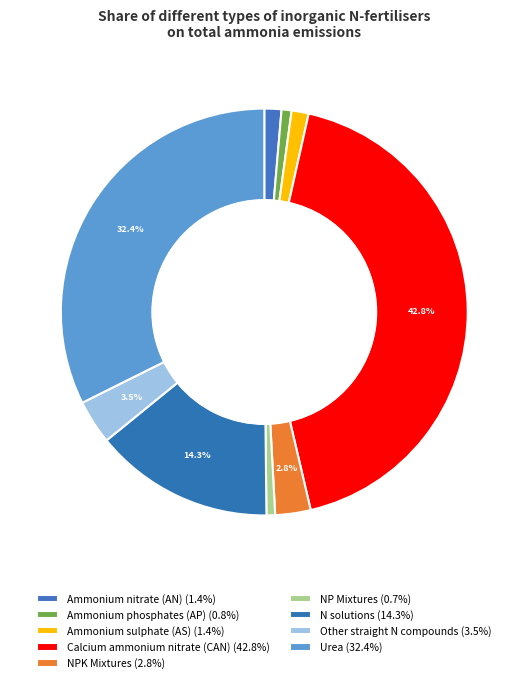

Which category has the smallest portion of the pie?

NP Mixtures